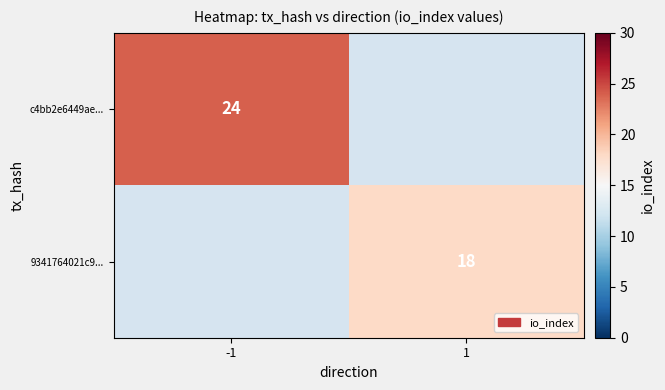

Is it true that c4bb2e6449ae... equals 24 at -1?

True